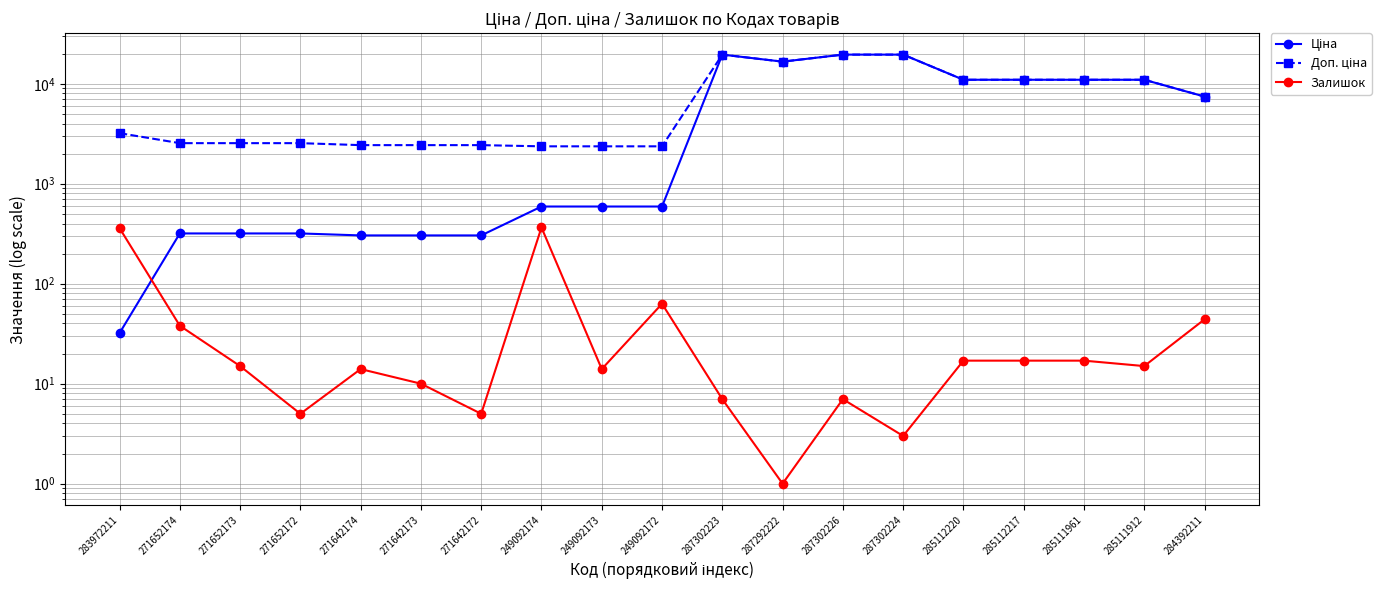

Which series changed the most between 249092172 and 287292222?

Ціна